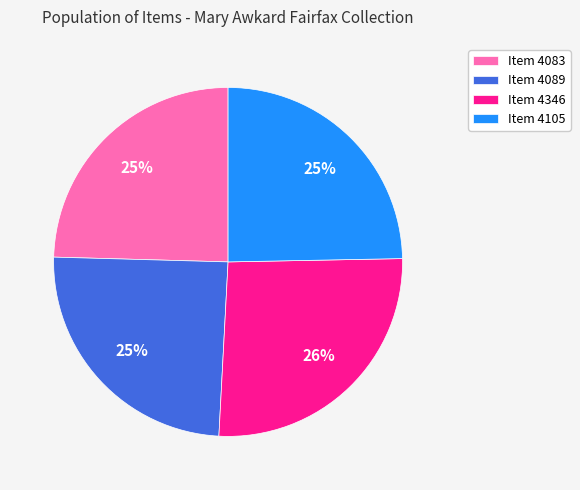

Between Item 4089 and Item 4346, which is larger?

Item 4346